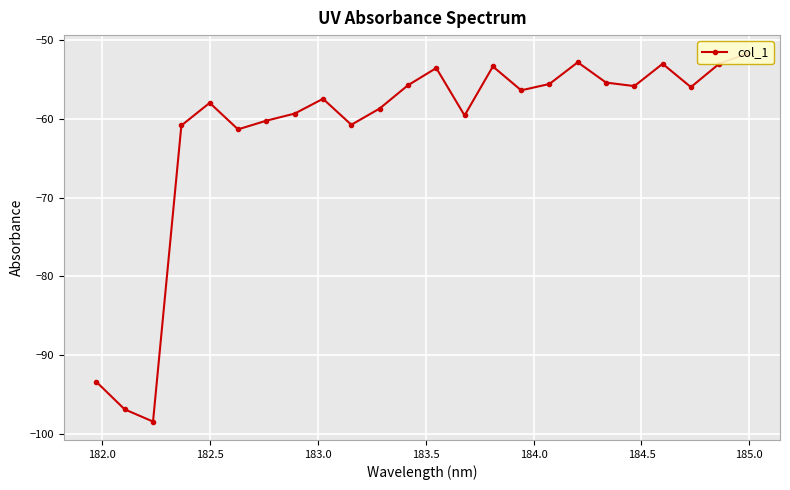

How many lines are shown in the chart?

1